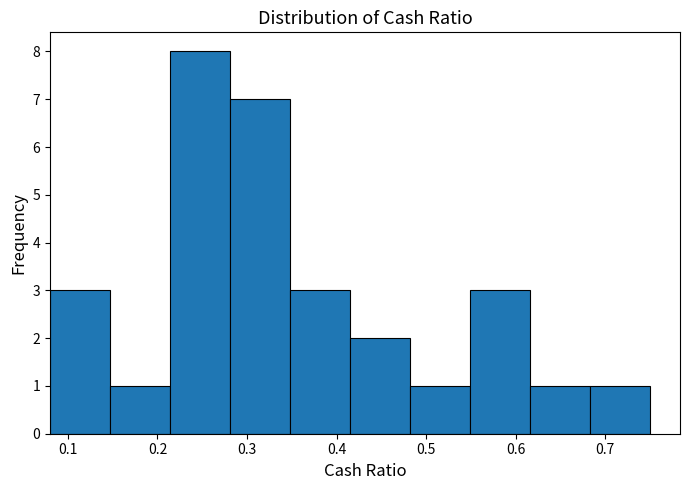

What is the height of the bar covering 0.482 to 0.549 on the x-axis? Neither the bar edges nor the heights are printed on the chart, so give them approximately, as read against the axes.

1